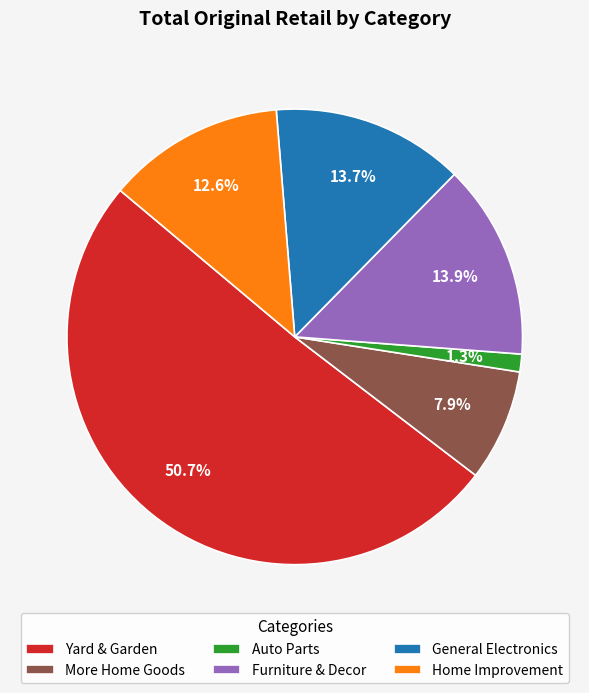

Between Auto Parts and General Electronics, which is larger?

General Electronics